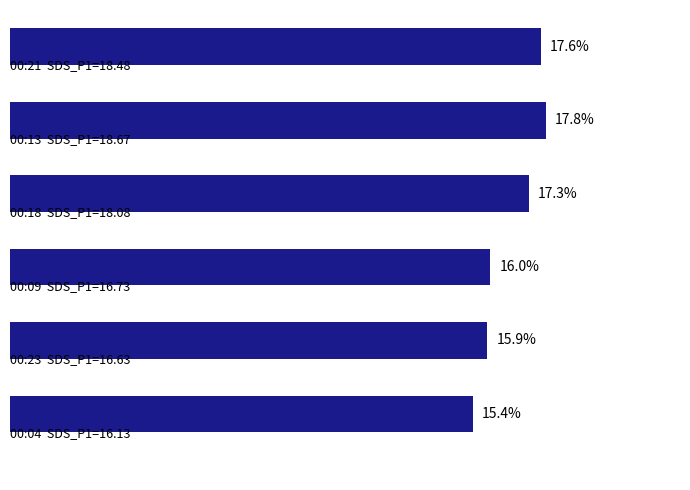

Does the chart contain any negative values?

No